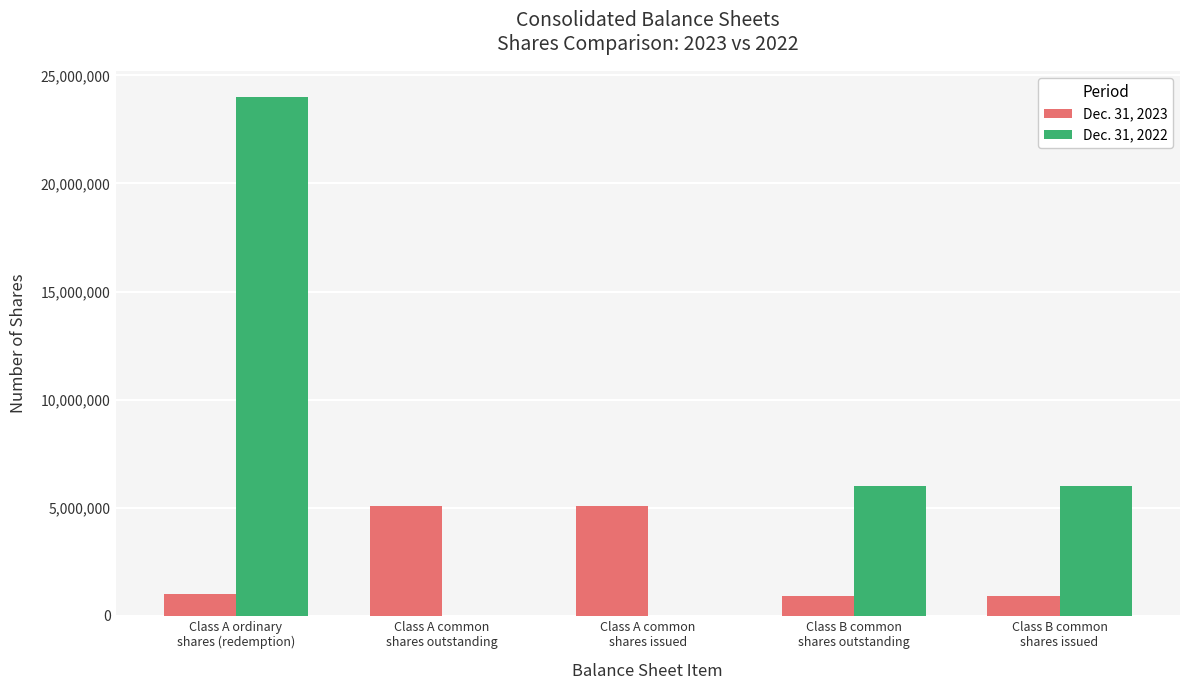

Which series has the largest total across all categories?

Dec. 31, 2022